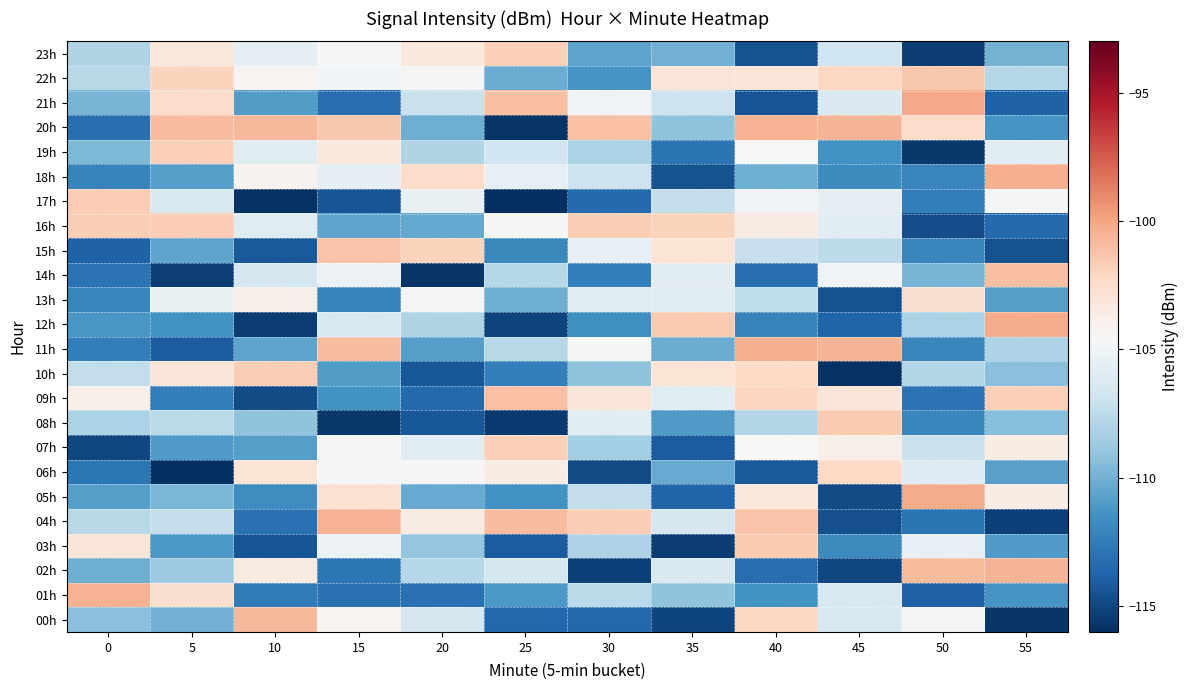

Which series has the largest range (max minus min)?

20h